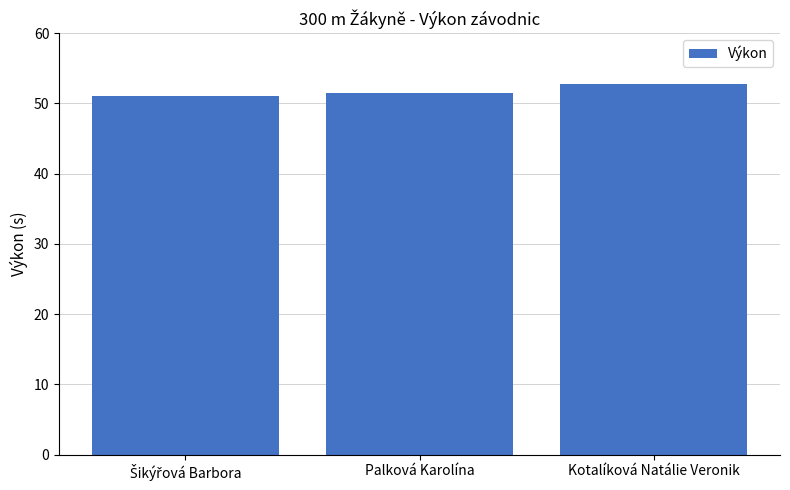

What is the difference between the maximum and minimum values?

1.6